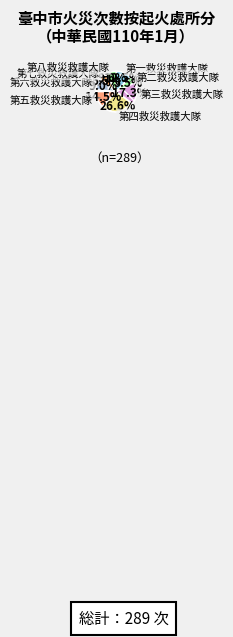

To the nearest percent, what is the average slice percentage?

12%